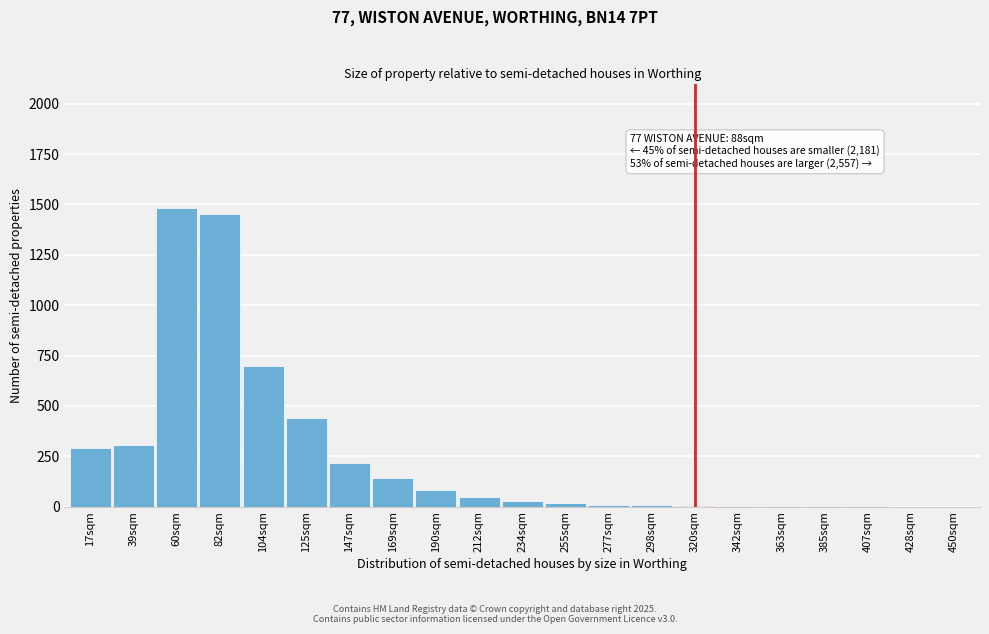

What is the maximum value shown in the chart?

1480